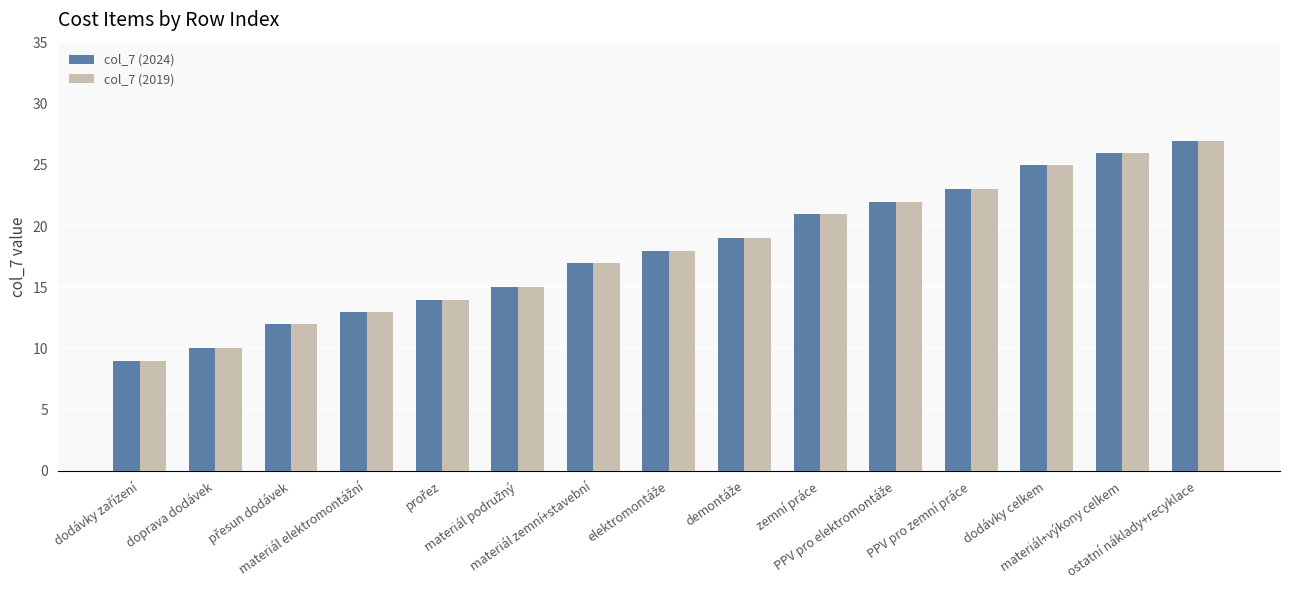

What is the average value of the col_7 (2024) series?

18